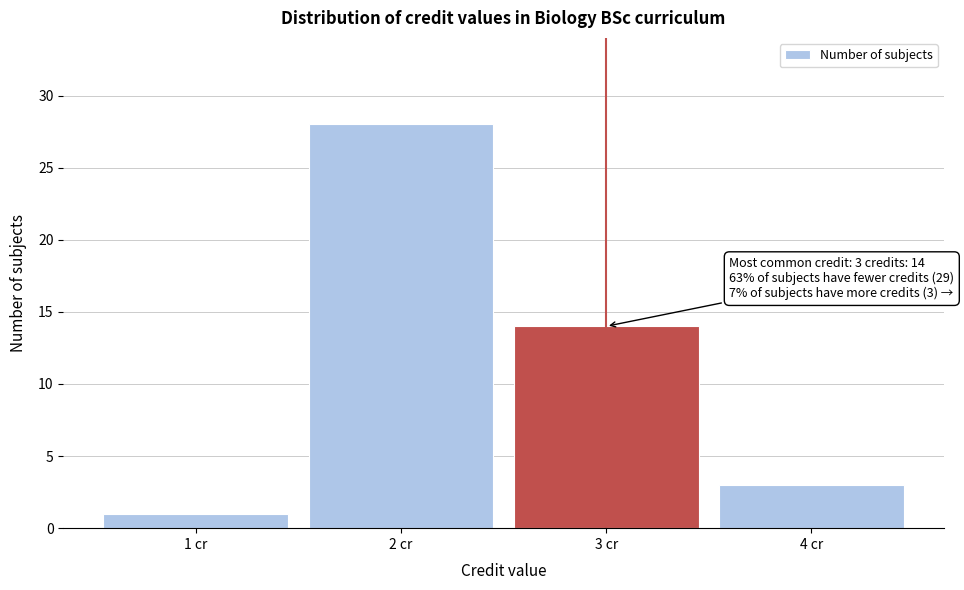

Reading left to right, transcribe all the data shown in this chart.

1	28	14	3